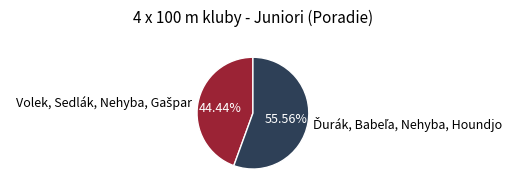

Does any single category account for the majority?

Yes